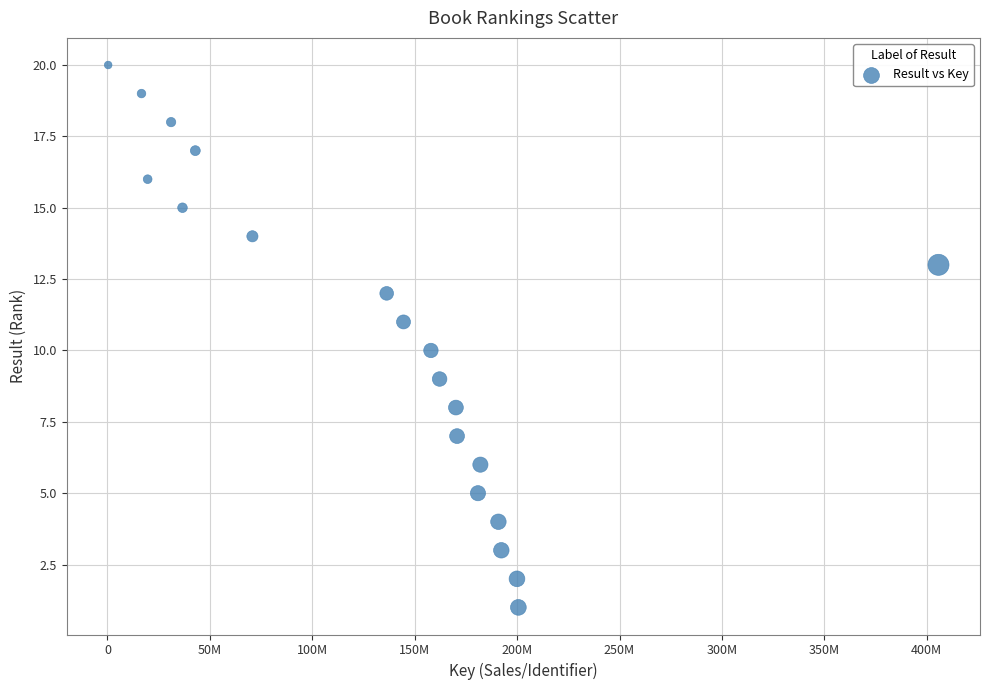

What is the range of X values (max minus min)?

405408719